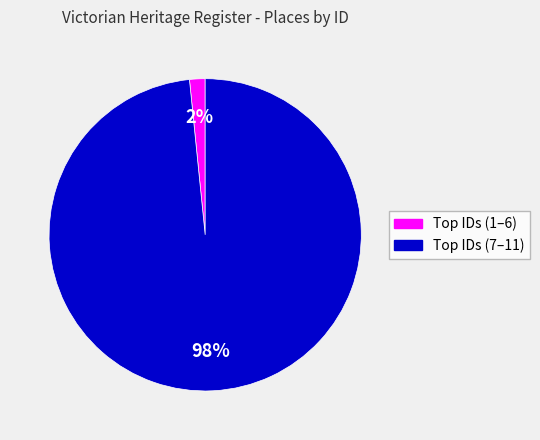

To the nearest percent, what is the average slice percentage?

50%